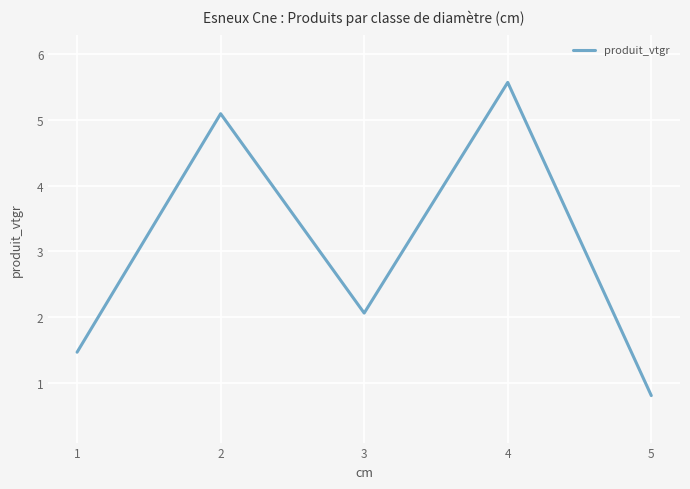

Approximately how many times larger is the value at 1 compared to 3?

0.7